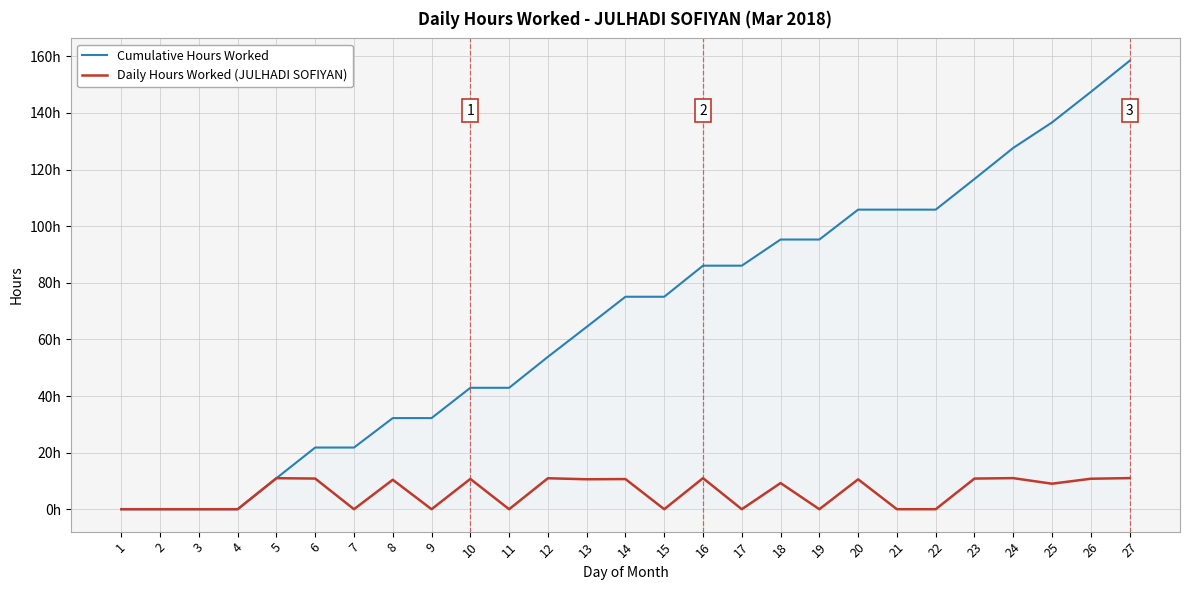

Reading left to right, what are all the values shown in this chart?

Cumulative Hours Worked: 1=0.0	2=0.0	3=0.0	4=0.0	5=11.0	6=21.8	7=21.8	8=32.2	9=32.2	10=42.9	11=42.9	12=53.8	13=64.4	14=75.1	15=75.1	16=86.1	17=86.1	18=95.3	19=95.3	20=105.9	21=105.9	22=105.9	23=116.7	24=127.7	25=136.7	26=147.4	27=158.4
Daily Hours Worked (JULHADI SOFIYAN): 1=0.0	2=0.0	3=0.0	4=0.0	5=11.0	6=10.8	7=0.0	8=10.4	9=0.0	10=10.7	11=0.0	12=10.9	13=10.6	14=10.7	15=0.0	16=11.0	17=0.0	18=9.2	19=0.0	20=10.6	21=0.0	22=0.0	23=10.8	24=11.0	25=9.0	26=10.8	27=11.0